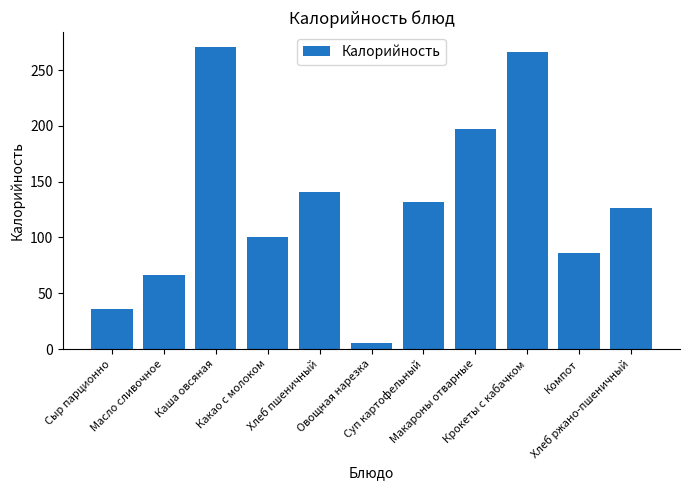

Rank the categories by value from lowest to highest.

Овощная нарезка, Сыр парционно, Масло сливочное, Компот, Какао с молоком, Хлеб ржано-пшеничный, Суп картофельный, Хлеб пшеничный, Макароны отварные, Крокеты с кабачком, Каша овсяная